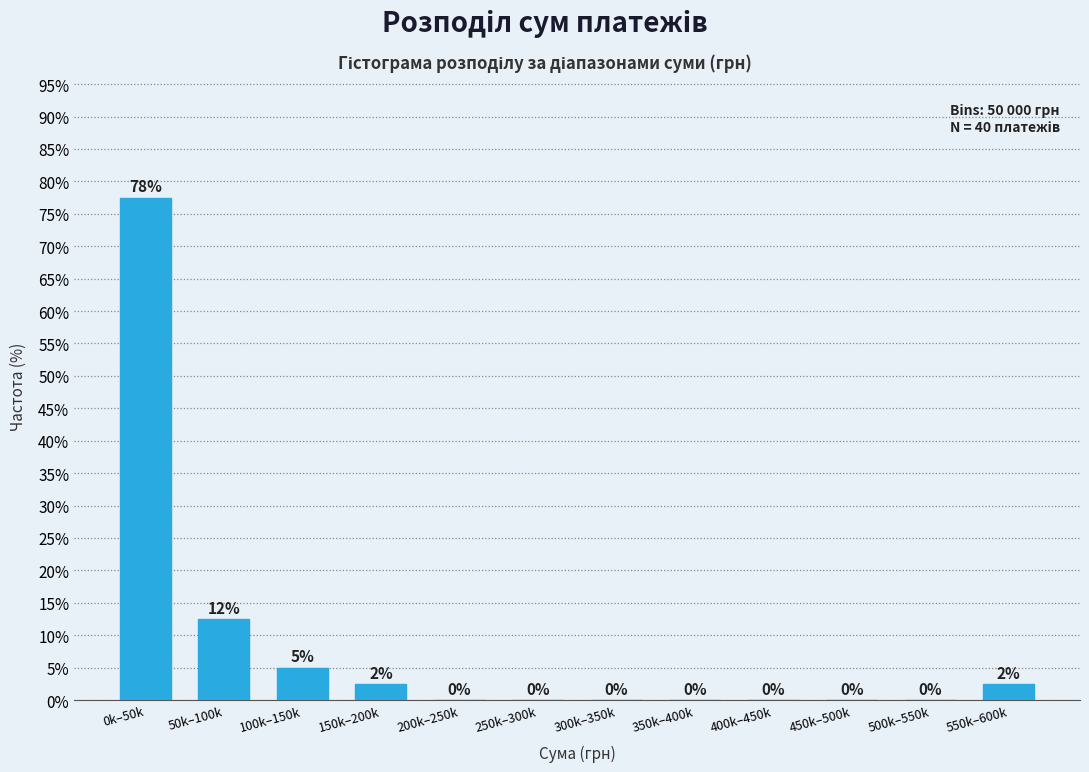

What is the greatest value displayed?

77.5